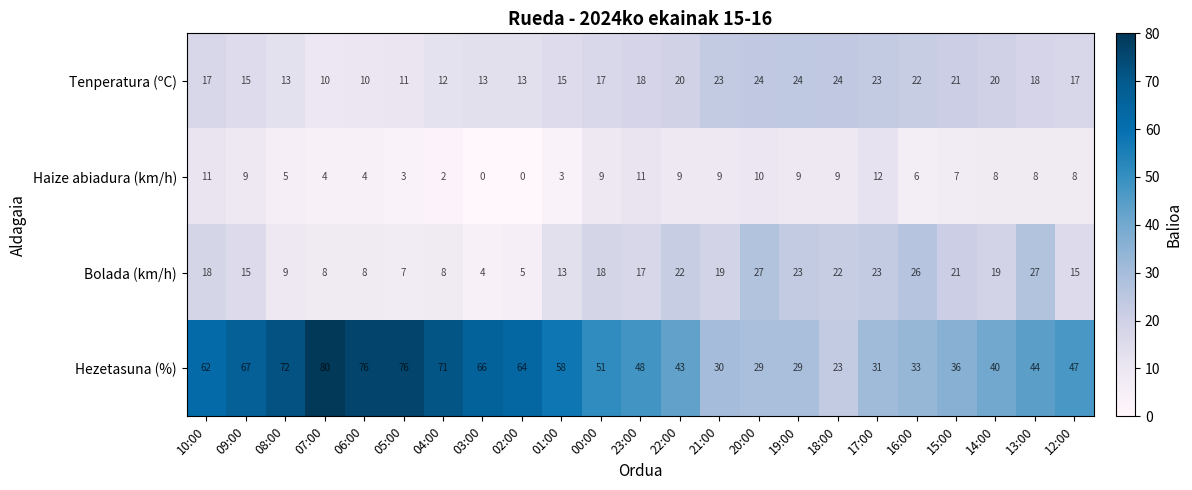

Which series has the largest range (max minus min)?

Hezetasuna (%)